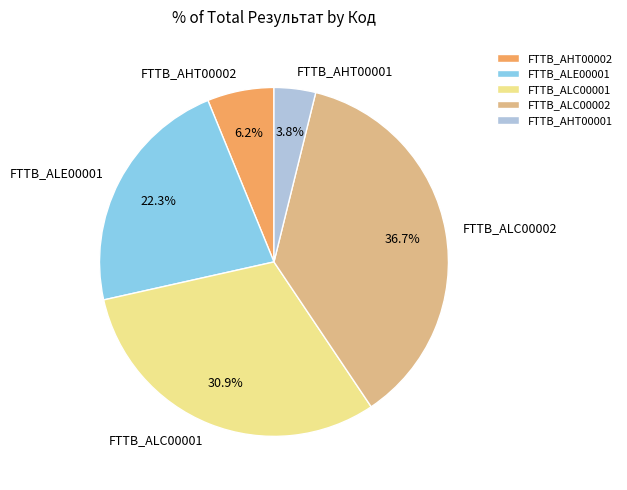

True or false: FTTB_ALC00002 accounts for 37% of the total.

True